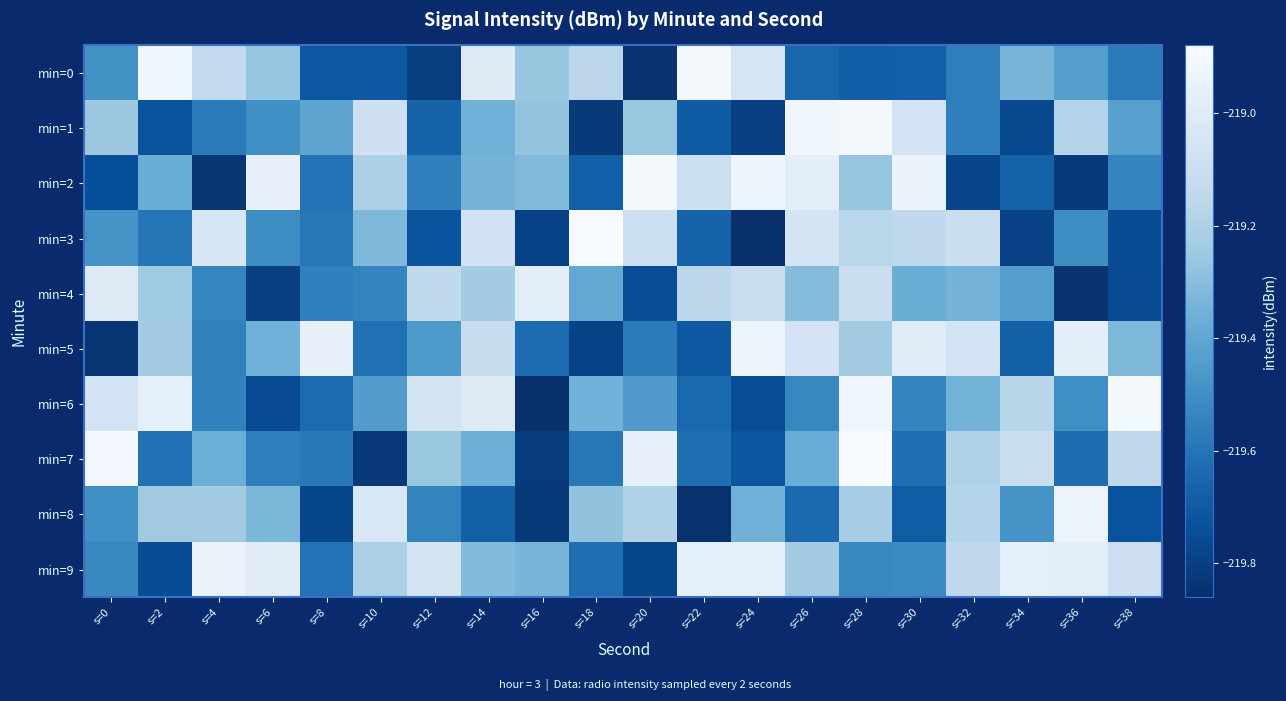

Reading right to left, list all the values displayed in this chart.

min=0: s=38=-219.6	s=36=-219.4	s=34=-219.3	s=32=-219.6	s=30=-219.7	s=28=-219.7	s=26=-219.7	s=24=-219.0	s=22=-218.9	s=20=-219.8	s=18=-219.2	s=16=-219.3	s=14=-219.0	s=12=-219.8	s=10=-219.7	s=8=-219.7	s=6=-219.3	s=4=-219.1	s=2=-218.9	s=0=-219.5
min=1: s=38=-219.4	s=36=-219.2	s=34=-219.8	s=32=-219.6	s=30=-219.1	s=28=-218.9	s=26=-218.9	s=24=-219.8	s=22=-219.7	s=20=-219.3	s=18=-219.8	s=16=-219.3	s=14=-219.4	s=12=-219.7	s=10=-219.1	s=8=-219.4	s=6=-219.5	s=4=-219.6	s=2=-219.7	s=0=-219.3
min=2: s=38=-219.5	s=36=-219.8	s=34=-219.7	s=32=-219.8	s=30=-218.9	s=28=-219.3	s=26=-219.0	s=24=-218.9	s=22=-219.1	s=20=-218.9	s=18=-219.7	s=16=-219.3	s=14=-219.3	s=12=-219.6	s=10=-219.2	s=8=-219.6	s=6=-219.0	s=4=-219.8	s=2=-219.4	s=0=-219.7
min=3: s=38=-219.8	s=36=-219.5	s=34=-219.8	s=32=-219.1	s=30=-219.1	s=28=-219.2	s=26=-219.1	s=24=-219.9	s=22=-219.7	s=20=-219.1	s=18=-218.9	s=16=-219.8	s=14=-219.1	s=12=-219.7	s=10=-219.3	s=8=-219.6	s=6=-219.5	s=4=-219.0	s=2=-219.6	s=0=-219.5
min=4: s=38=-219.8	s=36=-219.8	s=34=-219.4	s=32=-219.3	s=30=-219.4	s=28=-219.1	s=26=-219.3	s=24=-219.1	s=22=-219.2	s=20=-219.7	s=18=-219.4	s=16=-219.0	s=14=-219.2	s=12=-219.1	s=10=-219.5	s=8=-219.6	s=6=-219.8	s=4=-219.5	s=2=-219.2	s=0=-219.0
min=5: s=38=-219.3	s=36=-219.0	s=34=-219.7	s=32=-219.1	s=30=-219.0	s=28=-219.2	s=26=-219.1	s=24=-218.9	s=22=-219.7	s=20=-219.6	s=18=-219.8	s=16=-219.6	s=14=-219.1	s=12=-219.5	s=10=-219.6	s=8=-219.0	s=6=-219.4	s=4=-219.6	s=2=-219.2	s=0=-219.8
min=6: s=38=-218.9	s=36=-219.5	s=34=-219.2	s=32=-219.3	s=30=-219.5	s=28=-218.9	s=26=-219.5	s=24=-219.7	s=22=-219.6	s=20=-219.4	s=18=-219.4	s=16=-219.9	s=14=-219.0	s=12=-219.0	s=10=-219.4	s=8=-219.6	s=6=-219.8	s=4=-219.5	s=2=-219.0	s=0=-219.1
min=7: s=38=-219.1	s=36=-219.6	s=34=-219.1	s=32=-219.2	s=30=-219.6	s=28=-218.9	s=26=-219.4	s=24=-219.7	s=22=-219.6	s=20=-219.0	s=18=-219.6	s=16=-219.8	s=14=-219.4	s=12=-219.3	s=10=-219.8	s=8=-219.6	s=6=-219.6	s=4=-219.4	s=2=-219.6	s=0=-218.9
min=8: s=38=-219.7	s=36=-218.9	s=34=-219.5	s=32=-219.2	s=30=-219.7	s=28=-219.2	s=26=-219.6	s=24=-219.4	s=22=-219.8	s=20=-219.2	s=18=-219.3	s=16=-219.8	s=14=-219.7	s=12=-219.5	s=10=-219.0	s=8=-219.8	s=6=-219.3	s=4=-219.2	s=2=-219.2	s=0=-219.5
min=9: s=38=-219.1	s=36=-219.0	s=34=-219.0	s=32=-219.1	s=30=-219.5	s=28=-219.5	s=26=-219.2	s=24=-219.0	s=22=-219.0	s=20=-219.8	s=18=-219.6	s=16=-219.3	s=14=-219.3	s=12=-219.0	s=10=-219.2	s=8=-219.6	s=6=-219.0	s=4=-218.9	s=2=-219.8	s=0=-219.5